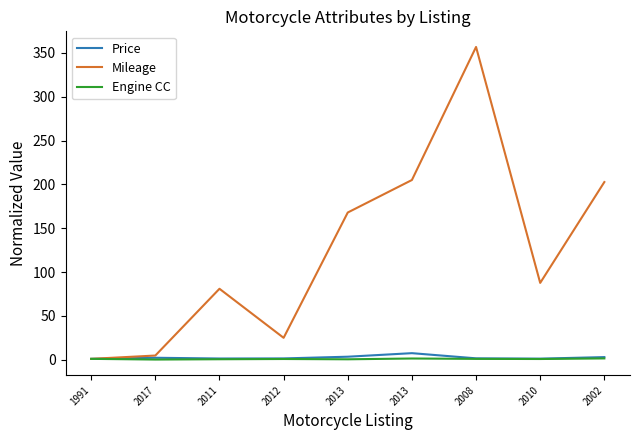

Where is the first local minimum for Price?

2011